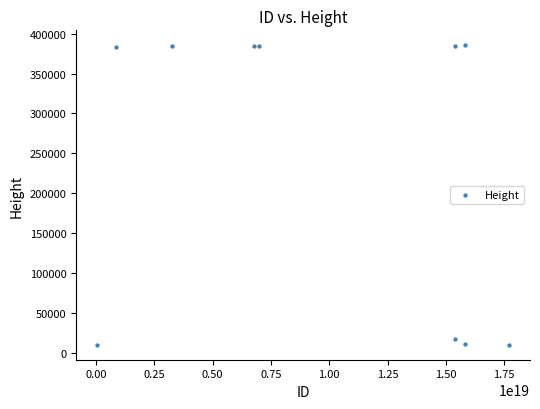

What is the range of Y values (max minus min)?

375270